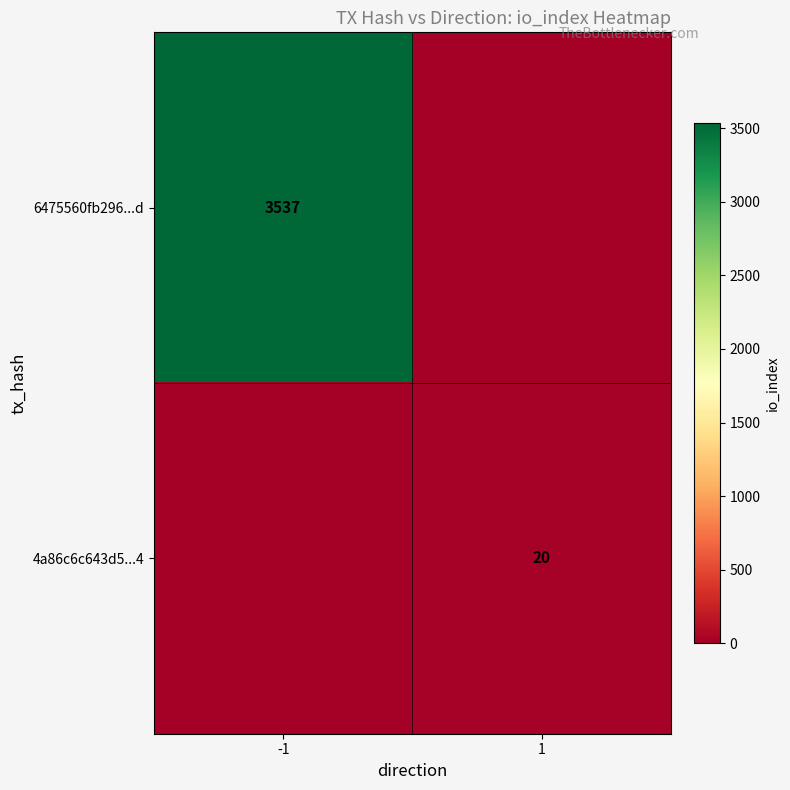

At which category does the chart reach its peak across all series?

-1